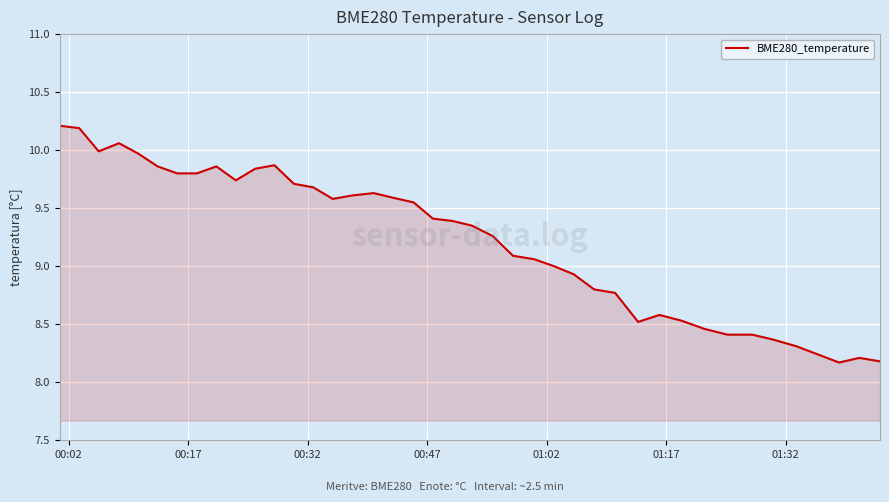

What is the smallest value displayed?

8.2